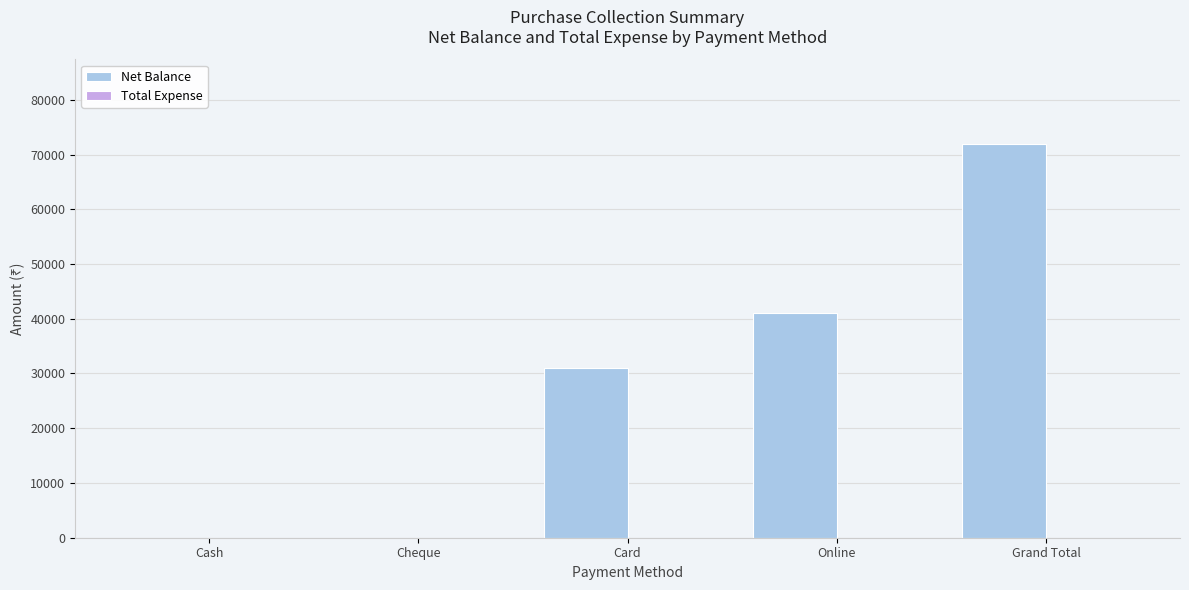

Which label corresponds to the largest value in the chart?

Grand Total